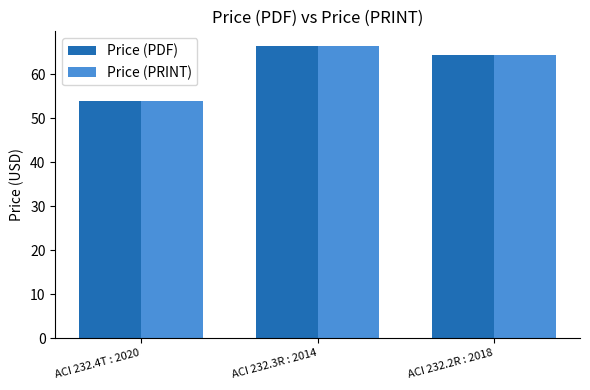

Is the value of Price (PDF) at ACI 232.2R : 2018 greater than the value of Price (PRINT) at ACI 232.4T : 2020?

Yes